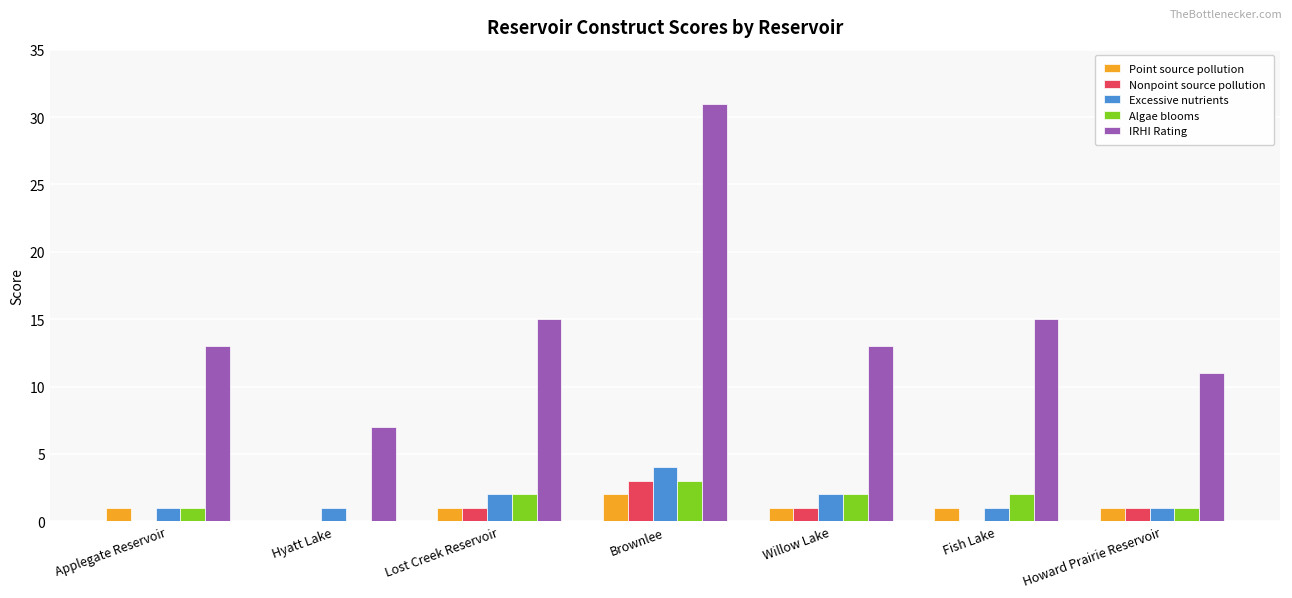

How many series are shown in this chart?

5